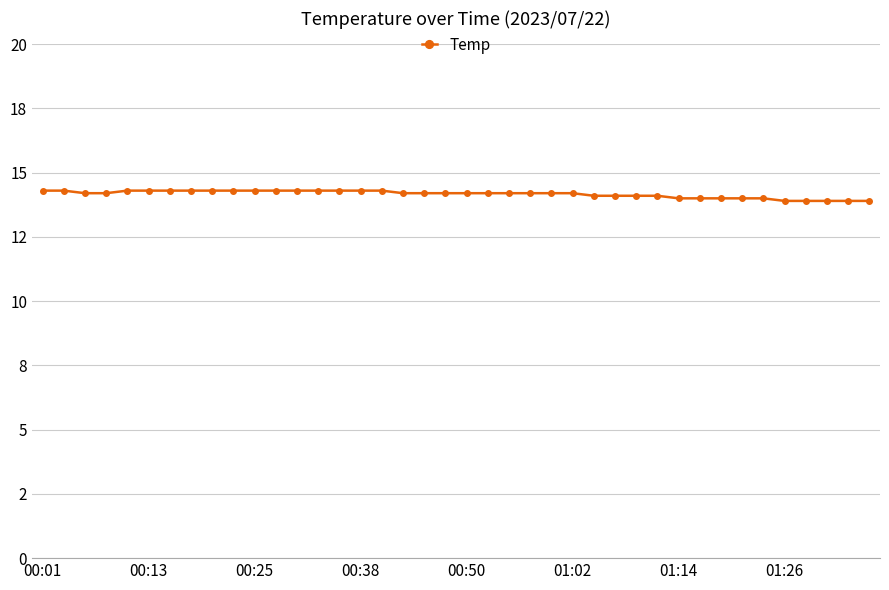

Does the chart display data point markers on the line(s)?

Yes